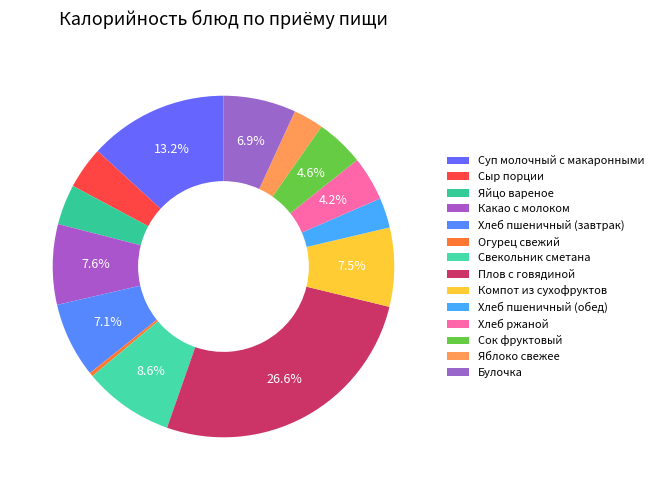

Between Сыр порции and Огурец свежий, which is larger?

Сыр порции